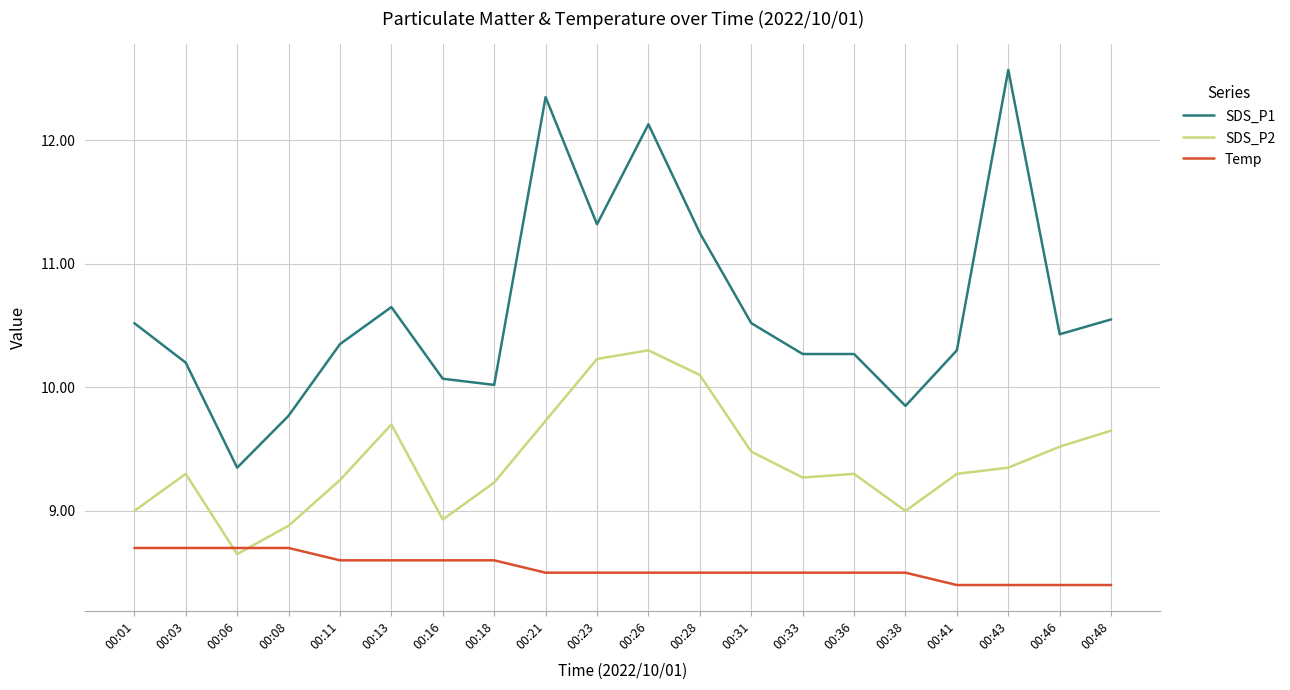

At which category does the chart reach its peak across all series?

00:43